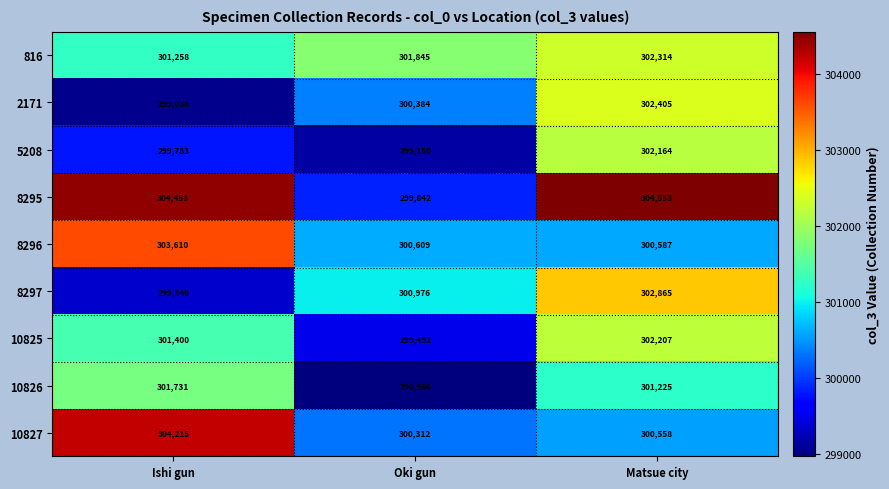

Which series changed the most between Ishi gun and Matsue city?

10827